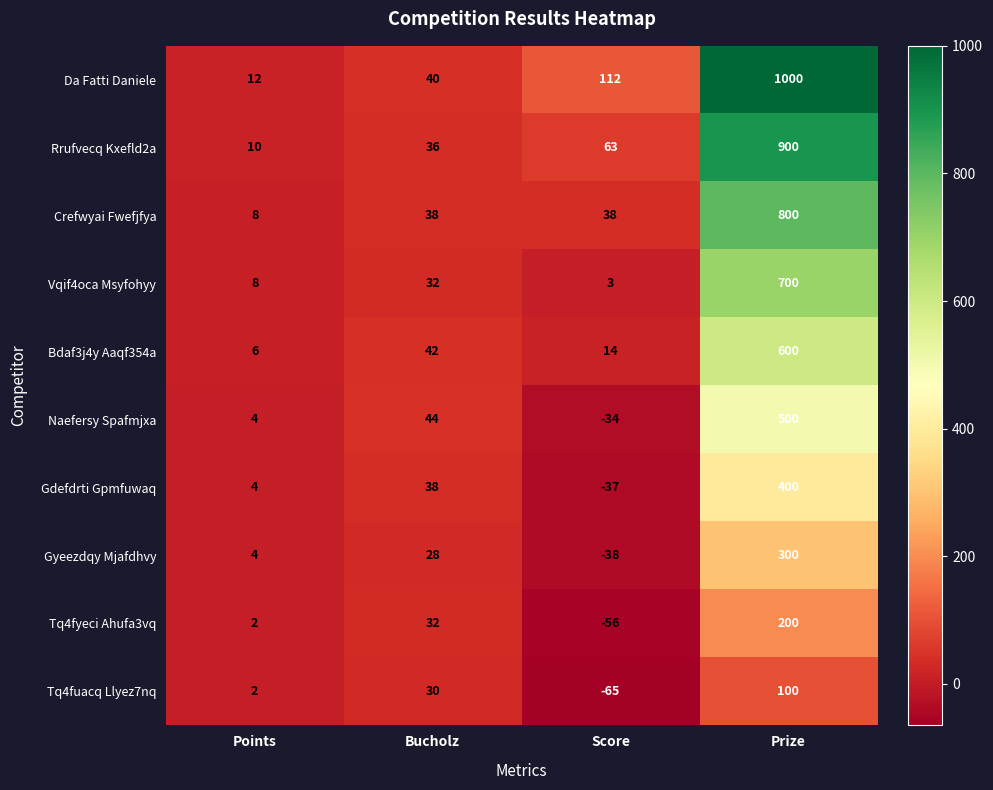

What is the difference between the maximum and minimum values in the Gdefdrti Gpmfuwaq series?

437